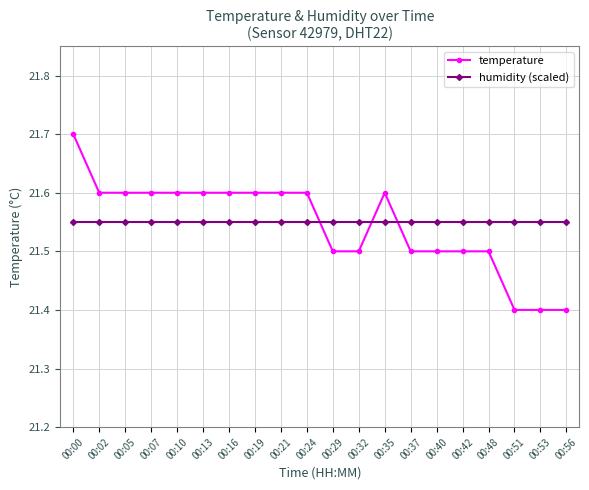

What is the minimum value for temperature?

21.4